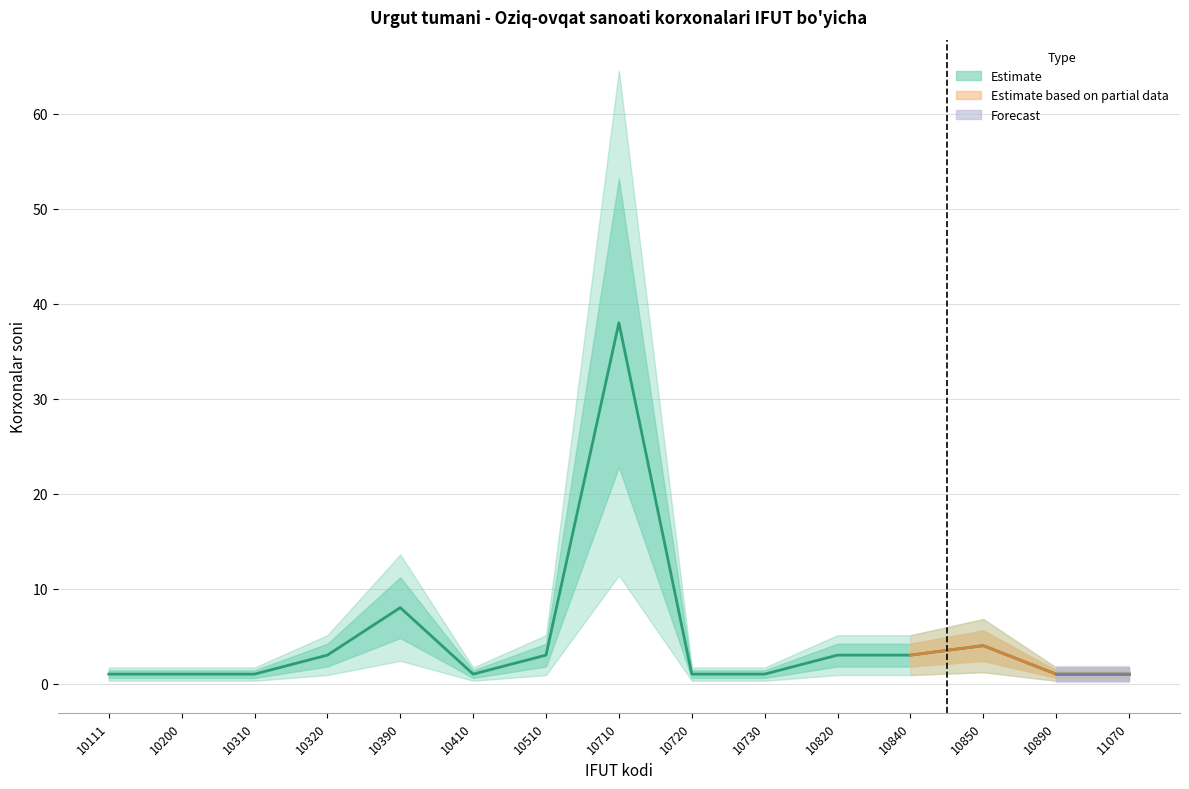

Does the chart have visible grid lines?

Yes